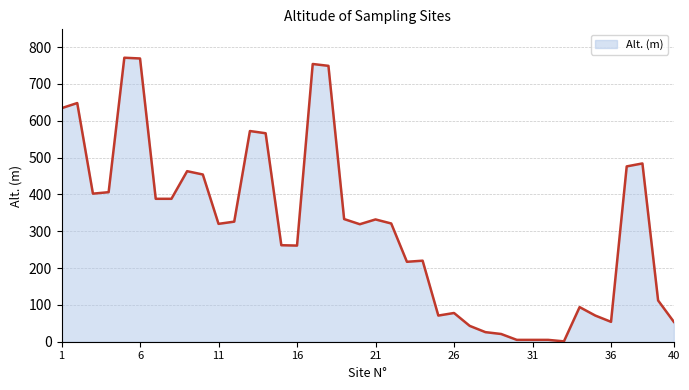

What is the difference between the maximum and minimum values?

770